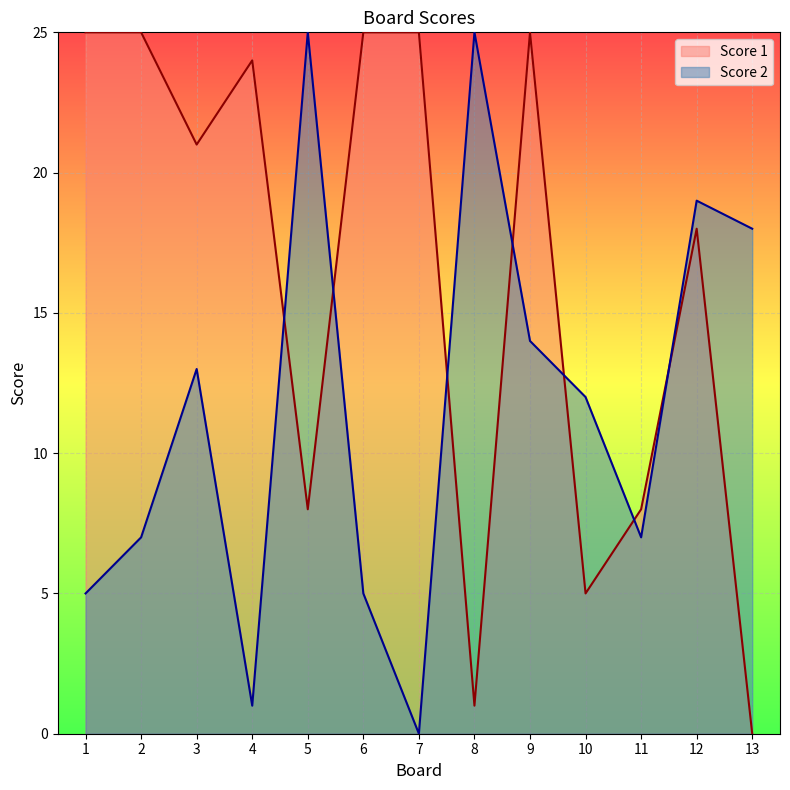

What is the sum of all Score 2 values?

151